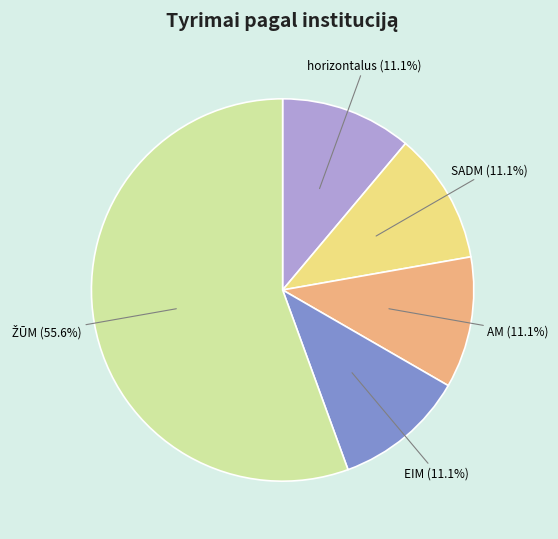

Is there a majority slice in this chart?

Yes